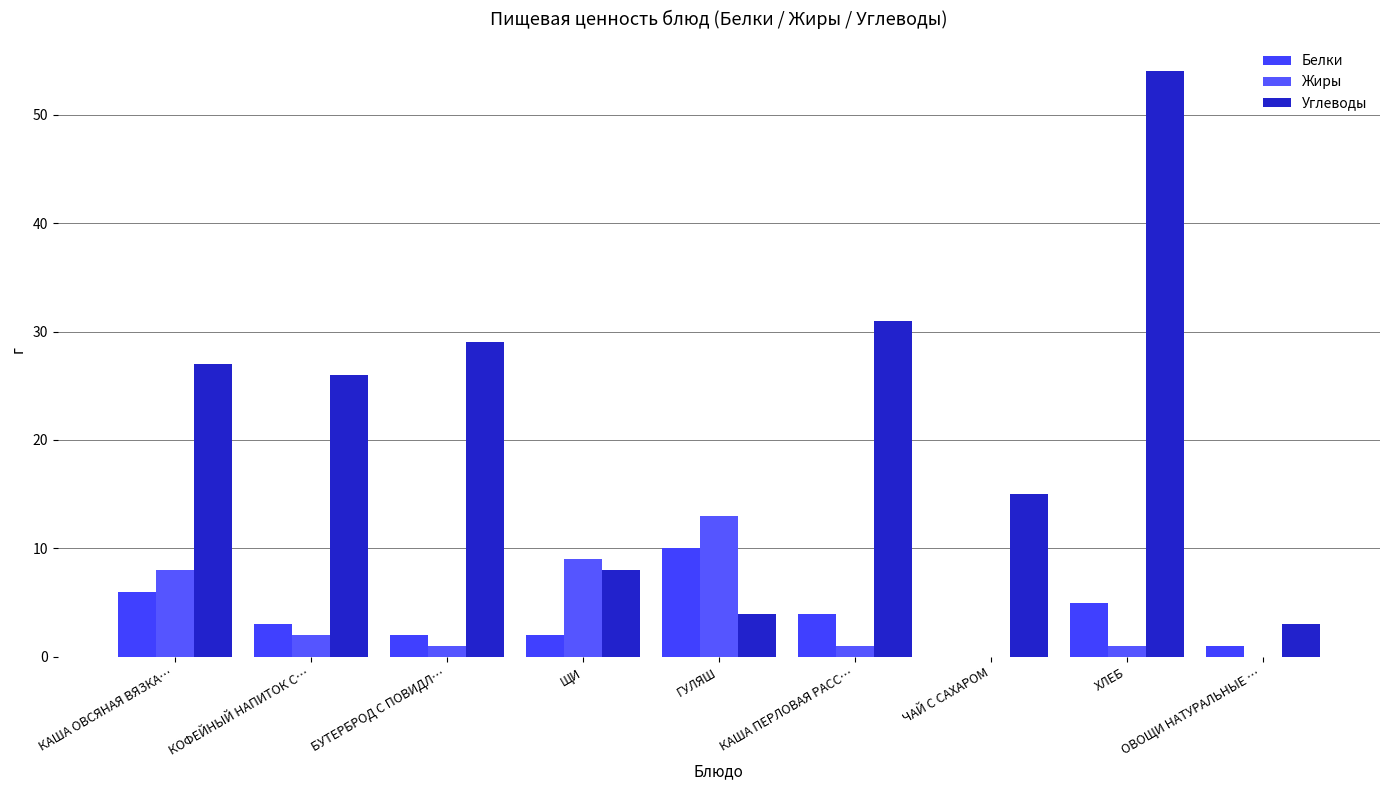

How many series are shown in this chart?

3